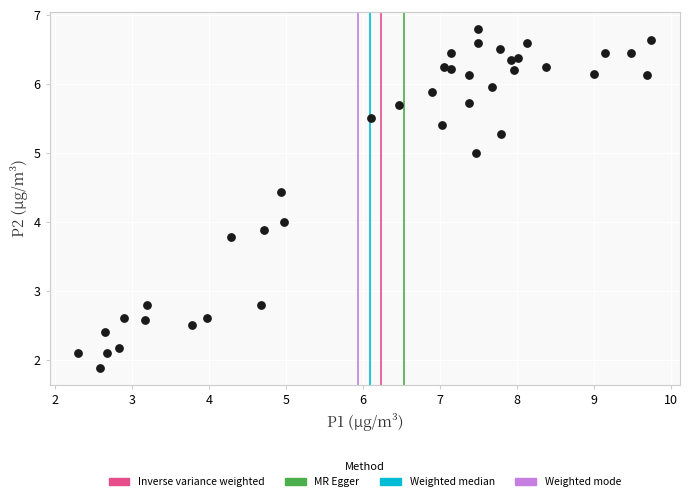

What is the range of X values (max minus min)?

7.5